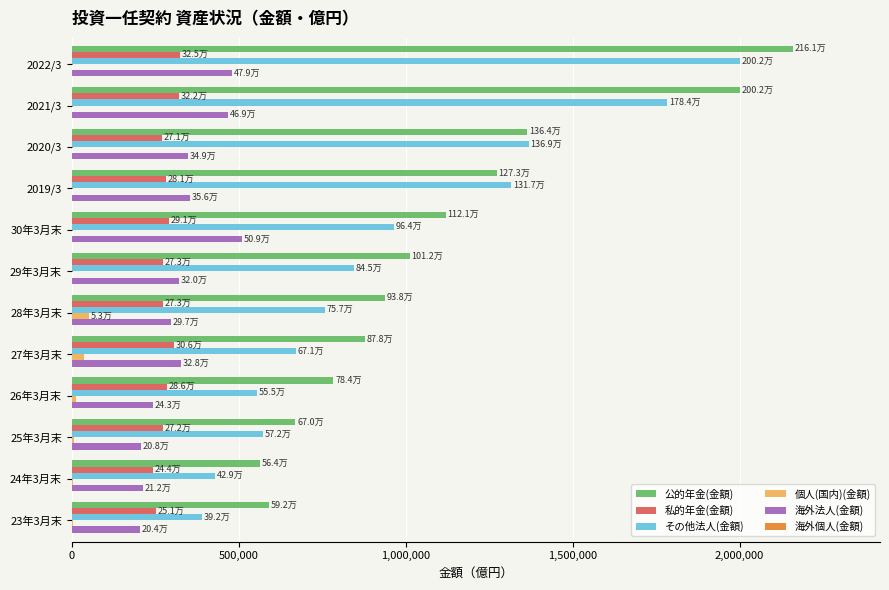

Is the value of 私的年金(金額) at 25年3月末 greater than the value of その他法人(金額) at 2022/3?

No